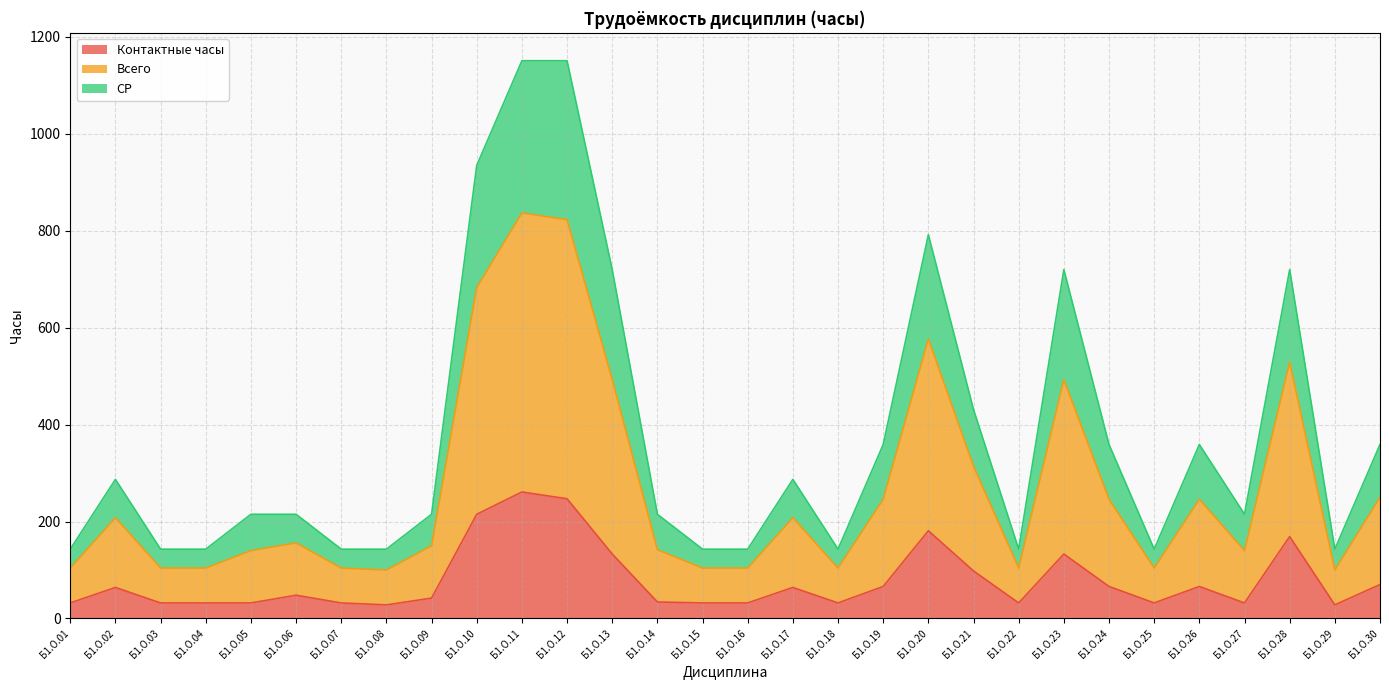

True or false: СР and Контактные часы intersect in this chart.

False